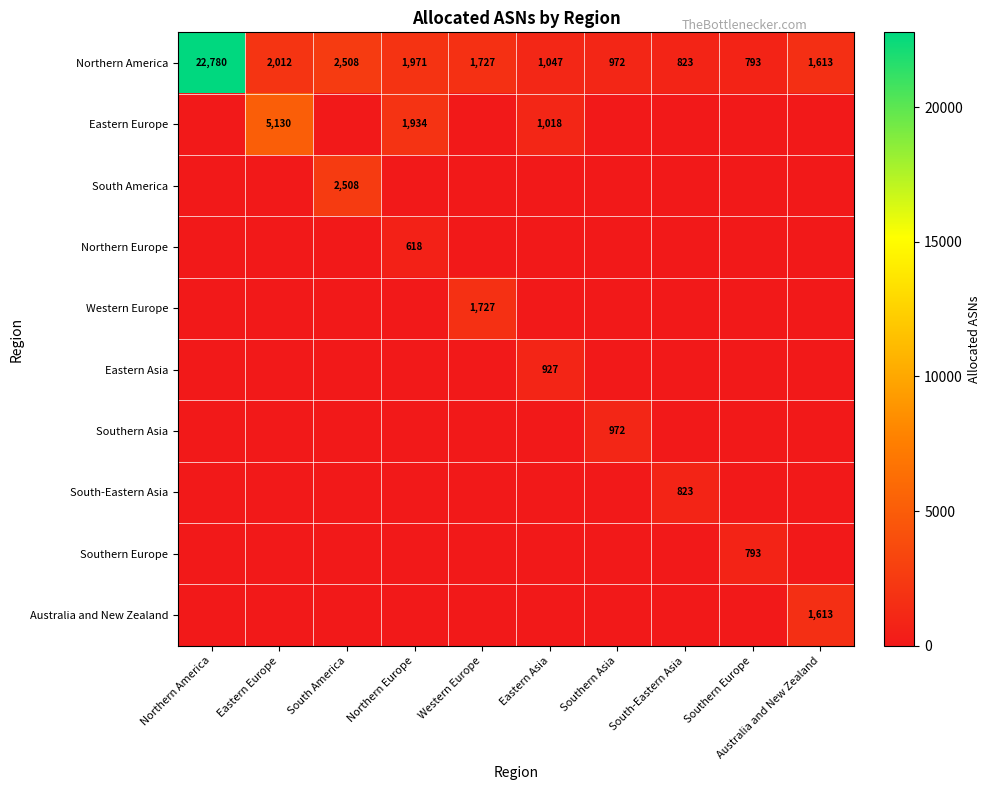

Is it true that Northern America equals 1727 at Western Europe?

True